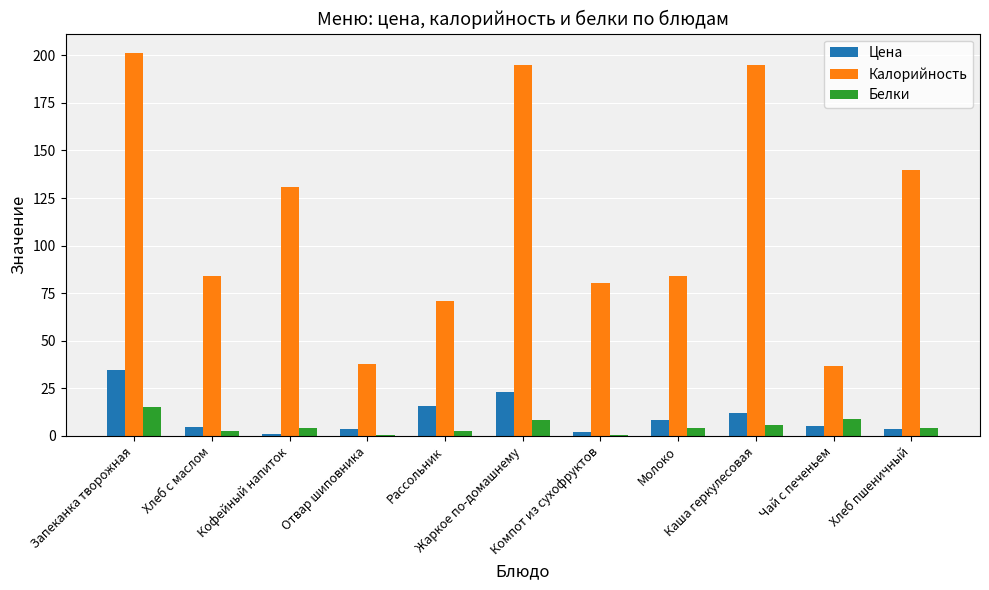

What is the sum of all Цена values?

114.7